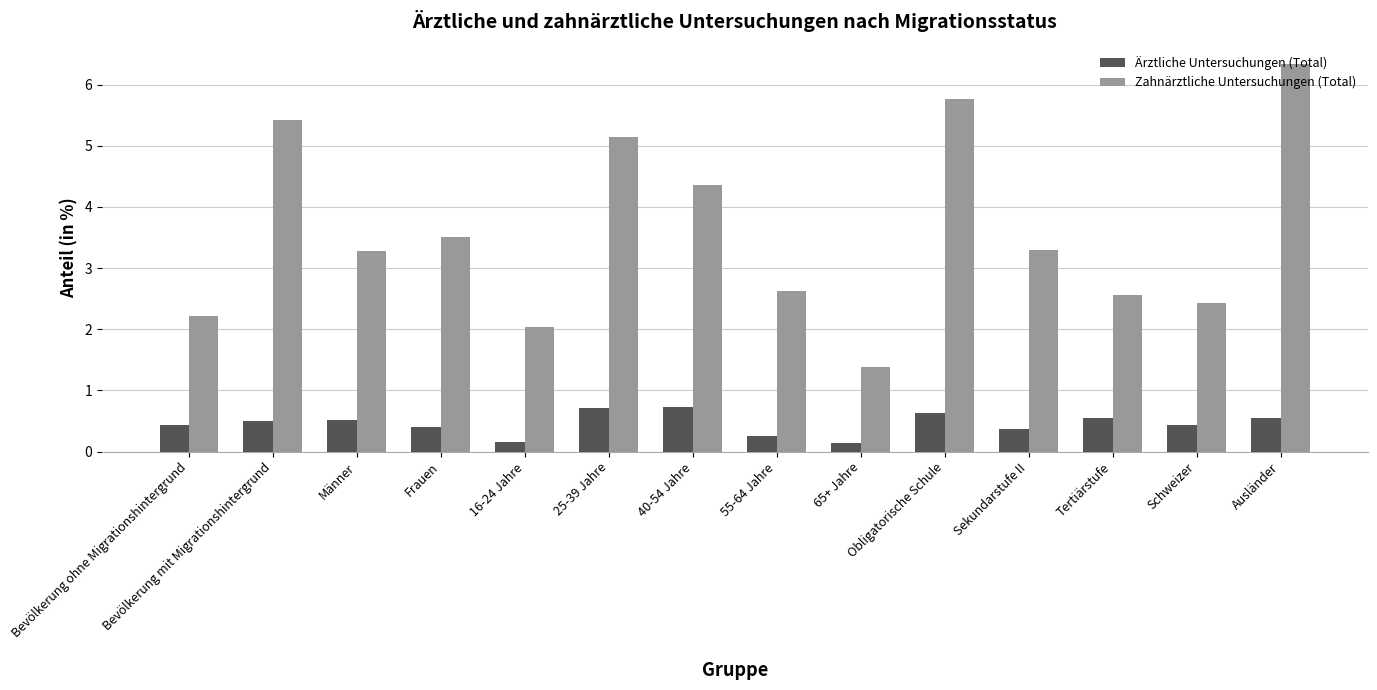

How many groups of bars are there?

14